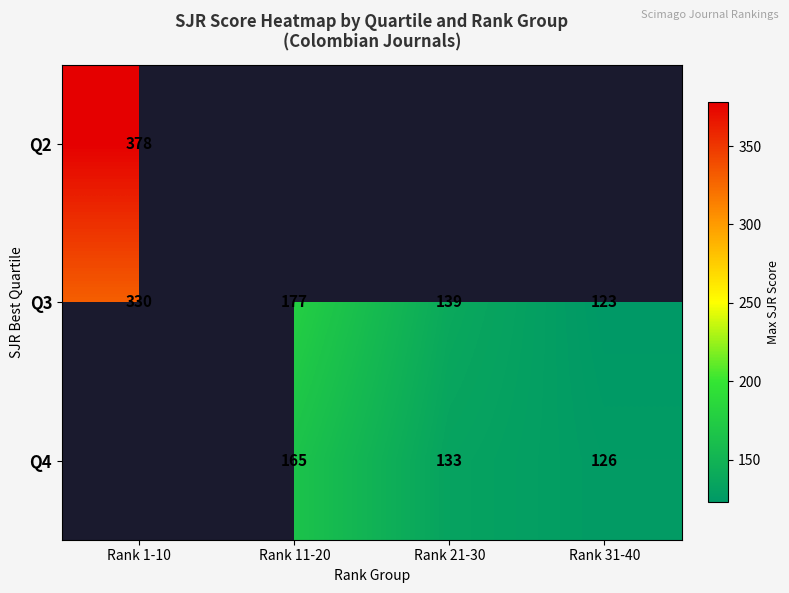

Is it true that Q3 equals 123 at Rank 31-40?

True